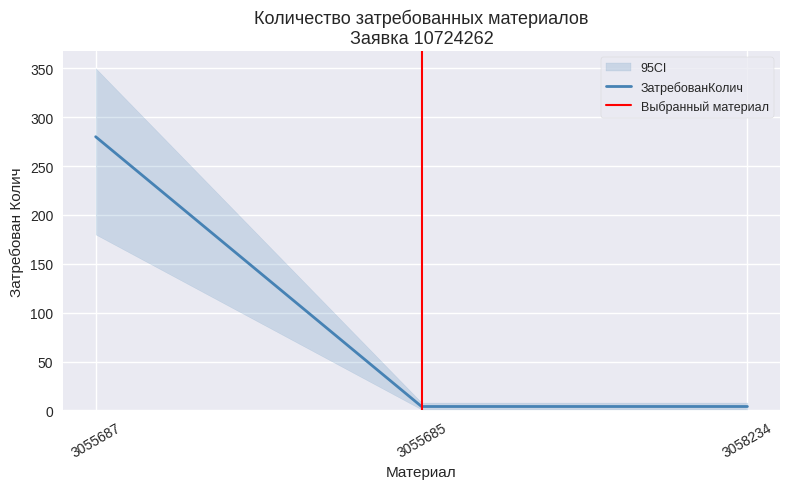

What is the label of the 2nd point from the right?

3055685